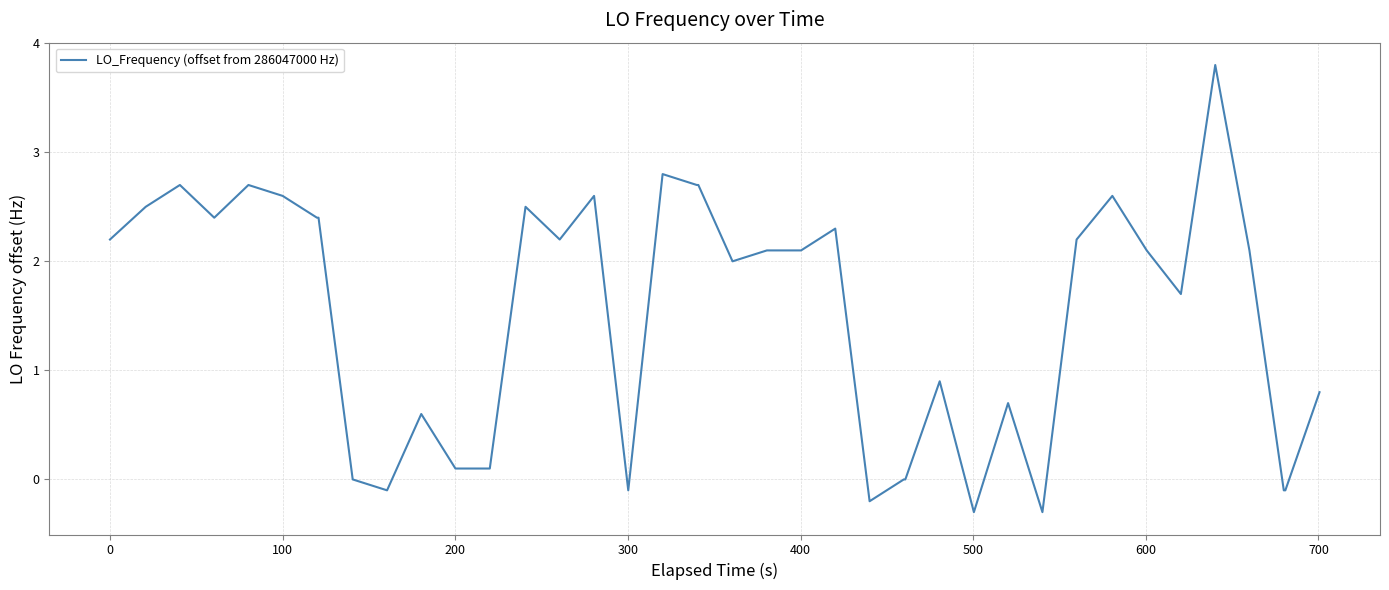

What is the difference between the maximum and minimum values?

4.1